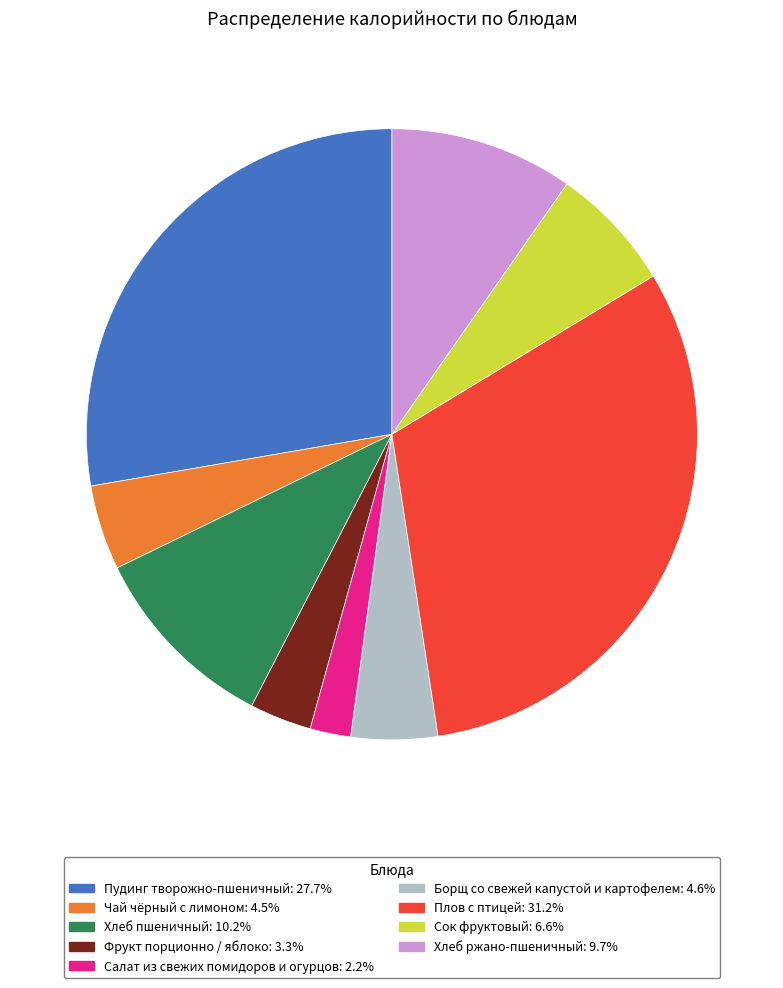

Does any single category account for the majority?

No